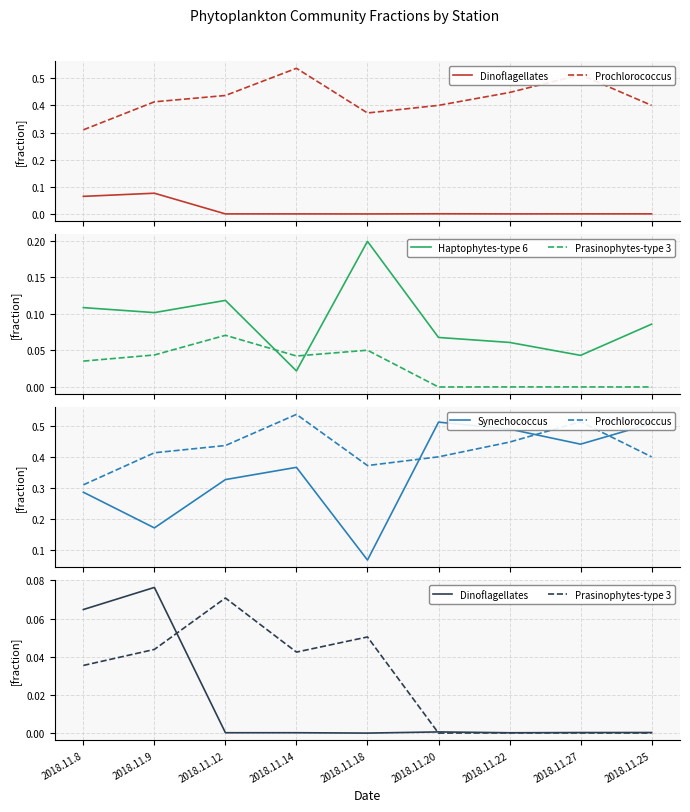

True or false: Synechococcus and Dinoflagellates cross at least once.

False